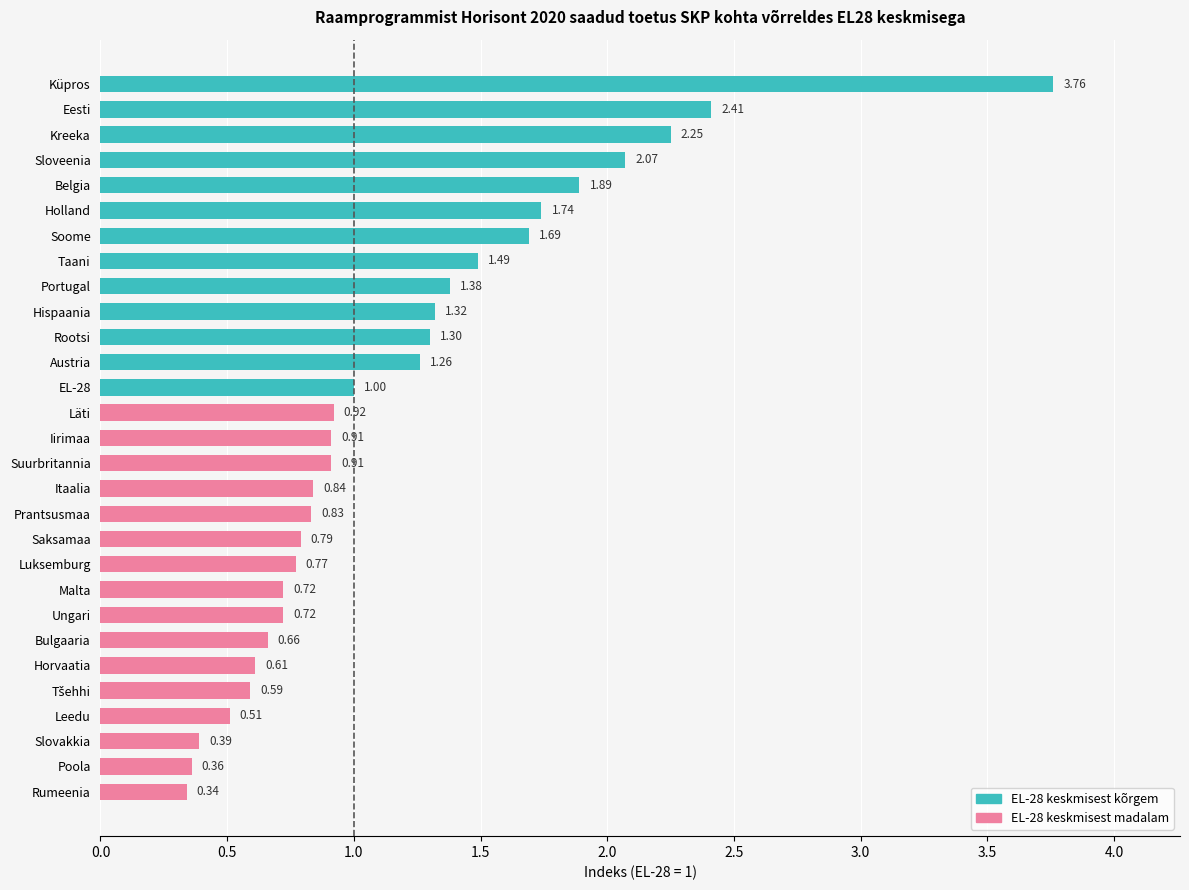

Where is the data nearest to the value 2?

Sloveenia